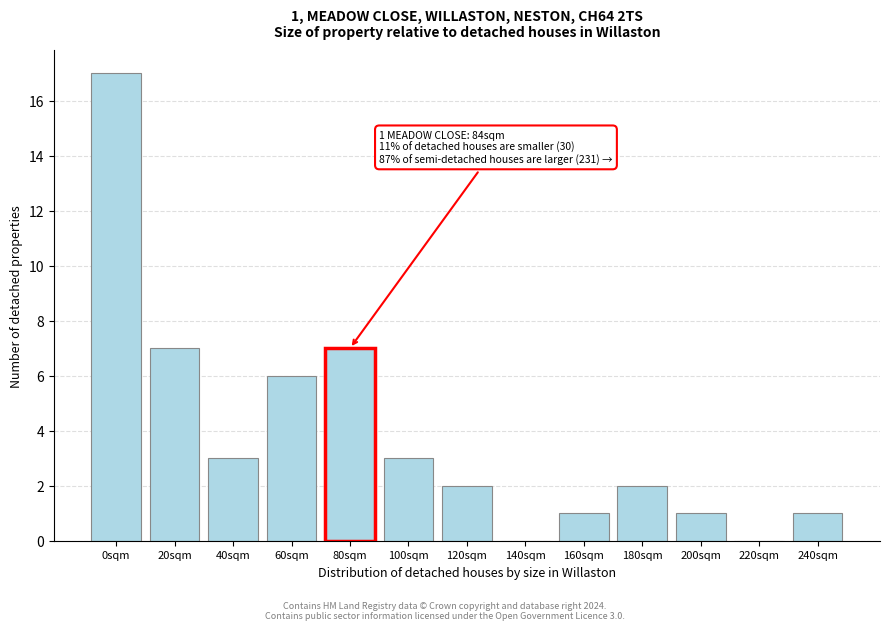

Reading right to left, list all the values displayed in this chart.

240sqm=1	220sqm=0	200sqm=1	180sqm=2	160sqm=1	140sqm=0	120sqm=2	100sqm=3	80sqm=7	60sqm=6	40sqm=3	20sqm=7	0sqm=17